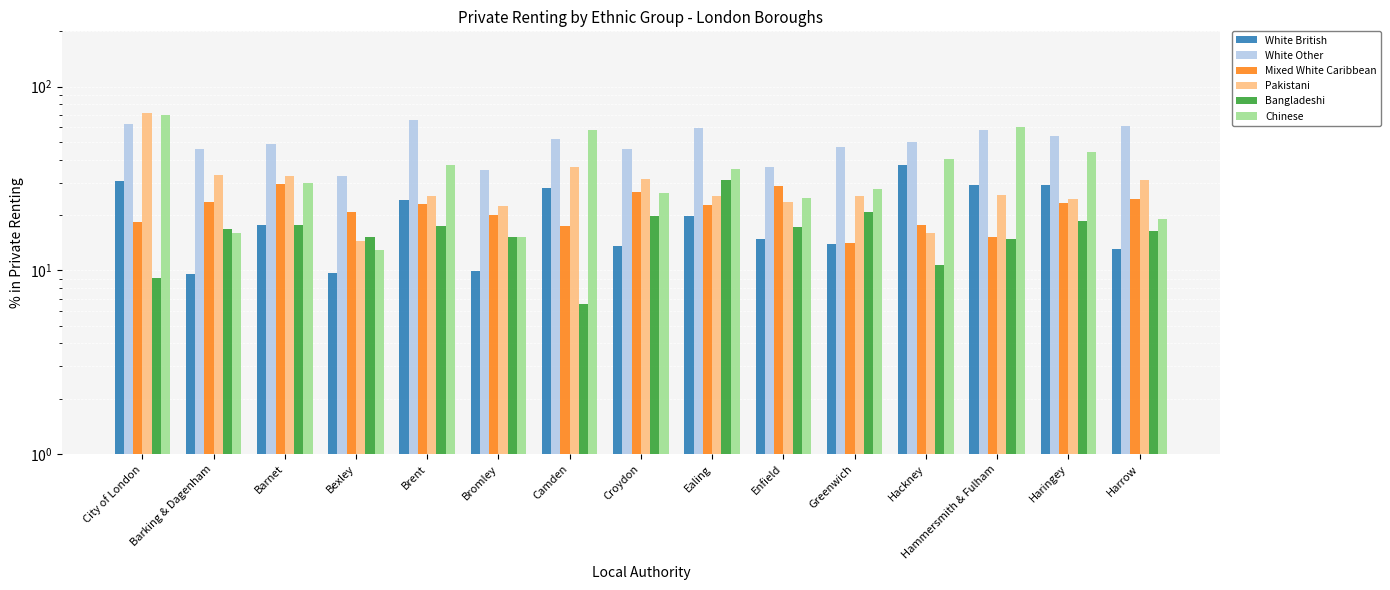

What is the spread (max minus min) of values at Bromley?

25.4